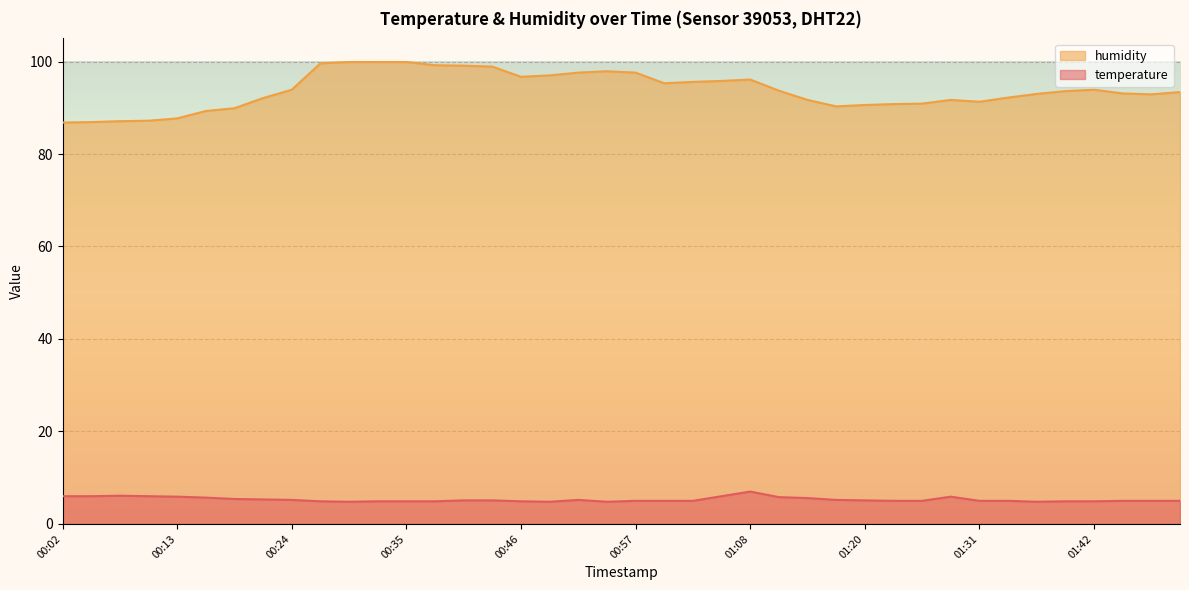

Which series changed the most between 00:46 and 01:50?

humidity